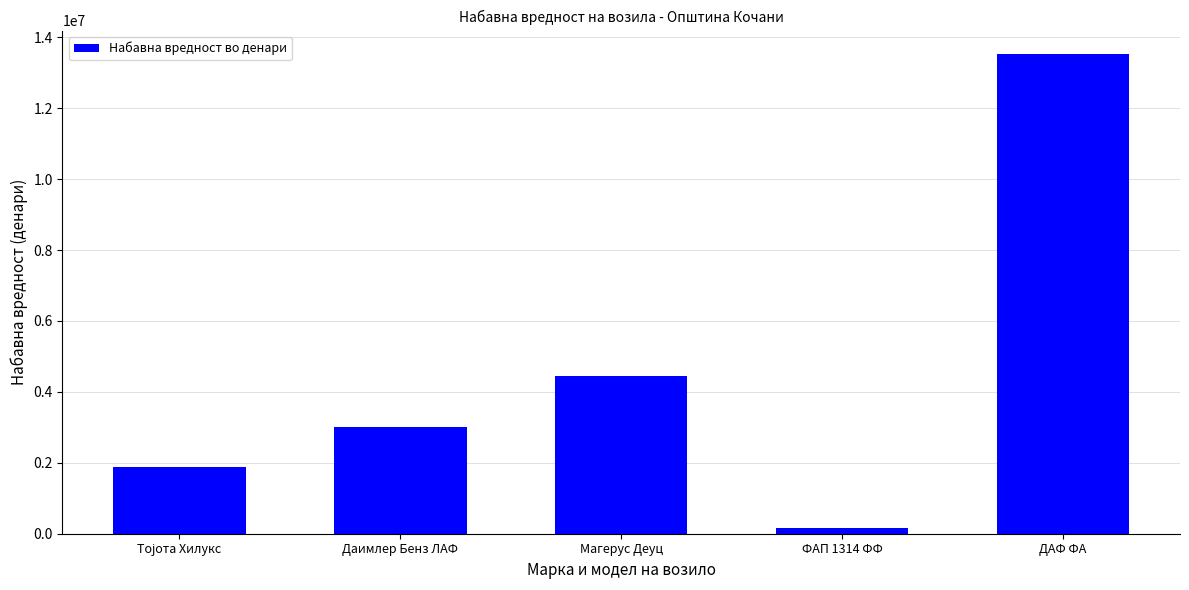

Which category has the highest value across all series?

ДАФ ФА